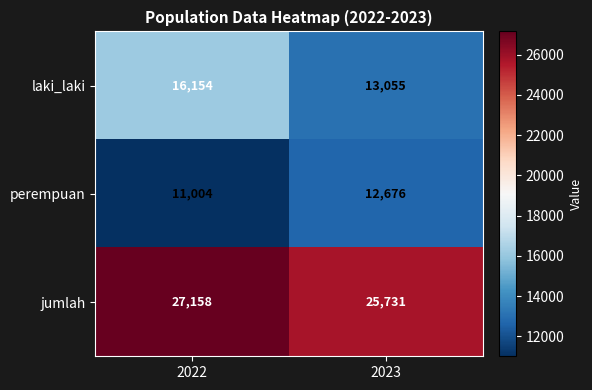

What is the total value across all series at 2023?

51462